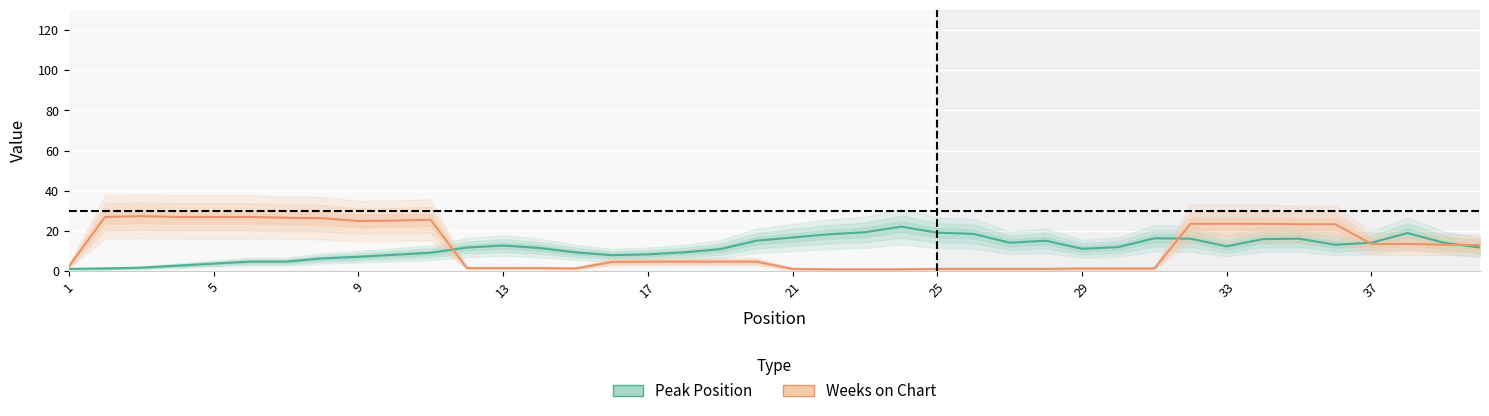

What is the greatest value displayed?

27.4